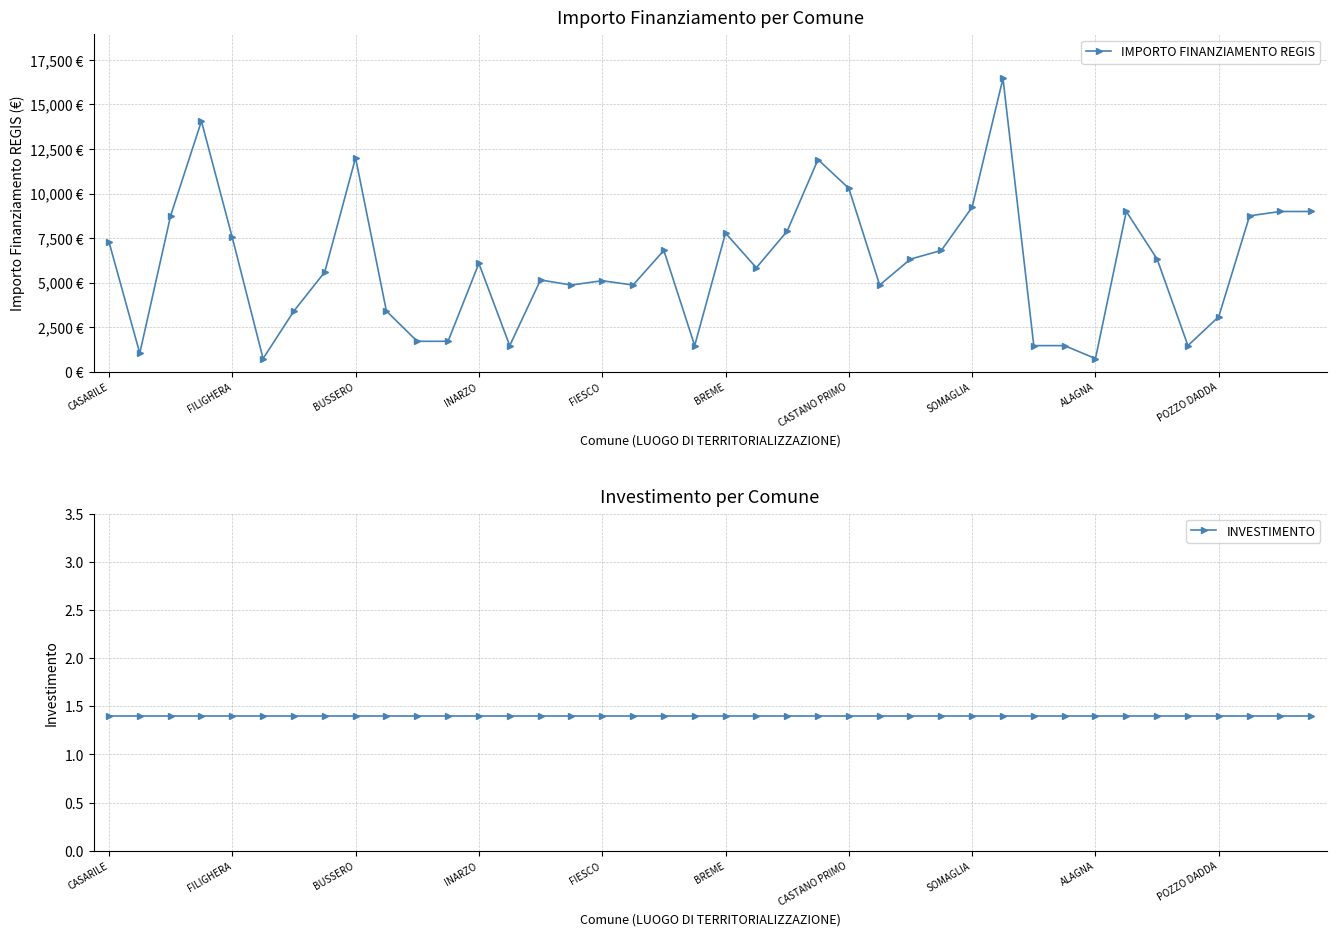

What is the sum of the IMPORTO FINANZIAMENTO REGIS values at 31 and 35?

2916.0